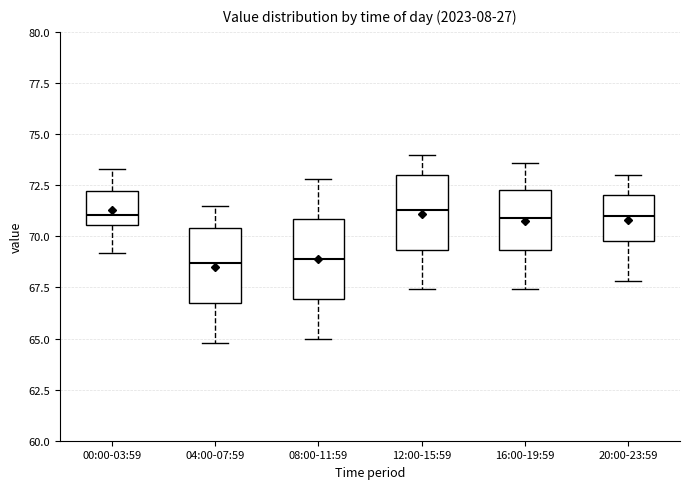

Reading left to right, read every box against the y-axis: the position of its median line, the range the box covers, and the ends of its whiskers. The values are not printed on the chart, so give them approximately, as read against the axis.

00:00-03:59: median 71.0, box 70.5 to 72.0, whiskers 69.0 to 73.5
04:00-07:59: median 68.5, box 67.0 to 70.5, whiskers 65.0 to 71.5
08:00-11:59: median 69.0, box 67.0 to 71.0, whiskers 65.0 to 73.0
12:00-15:59: median 71.5, box 69.5 to 73.0, whiskers 67.5 to 74.0
16:00-19:59: median 71.0, box 69.5 to 72.5, whiskers 67.5 to 73.5
20:00-23:59: median 71.0, box 70.0 to 72.0, whiskers 68.0 to 73.0